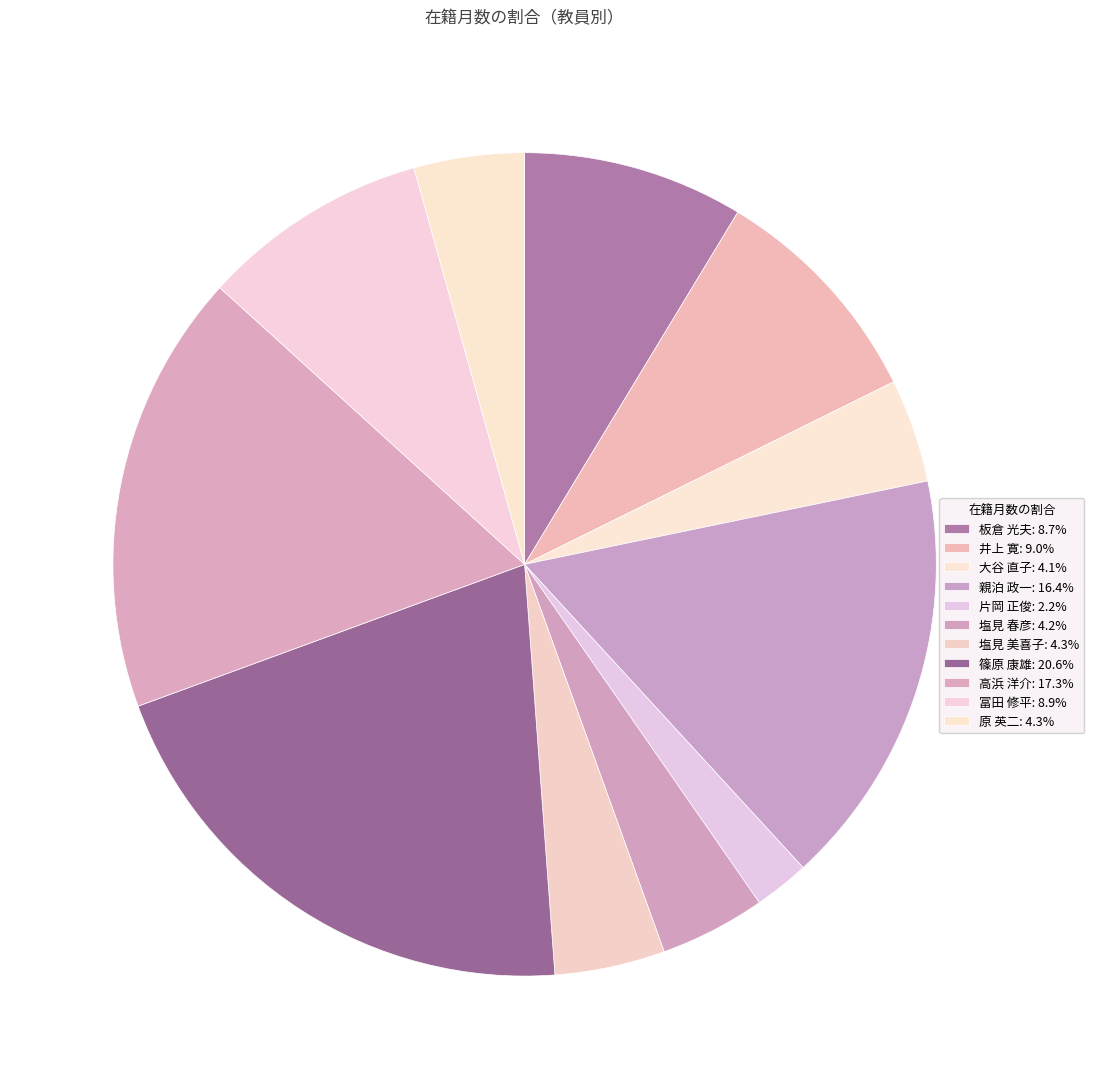

How many segments does this pie chart have?

11